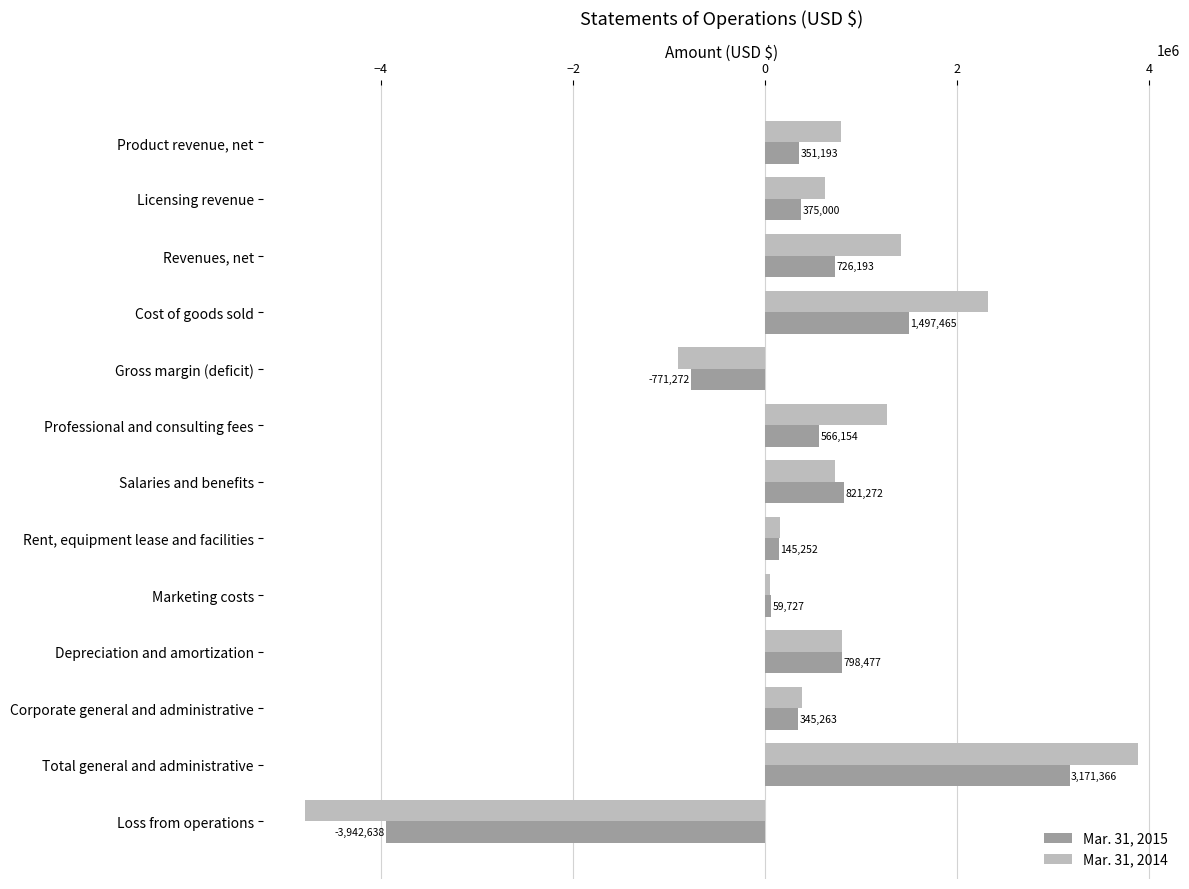

Which category has the lowest value in the Mar. 31, 2015 series?

Loss from operations